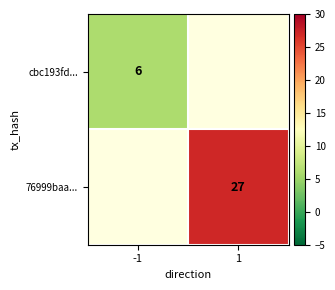

Which category has the lowest value across all series?

-1